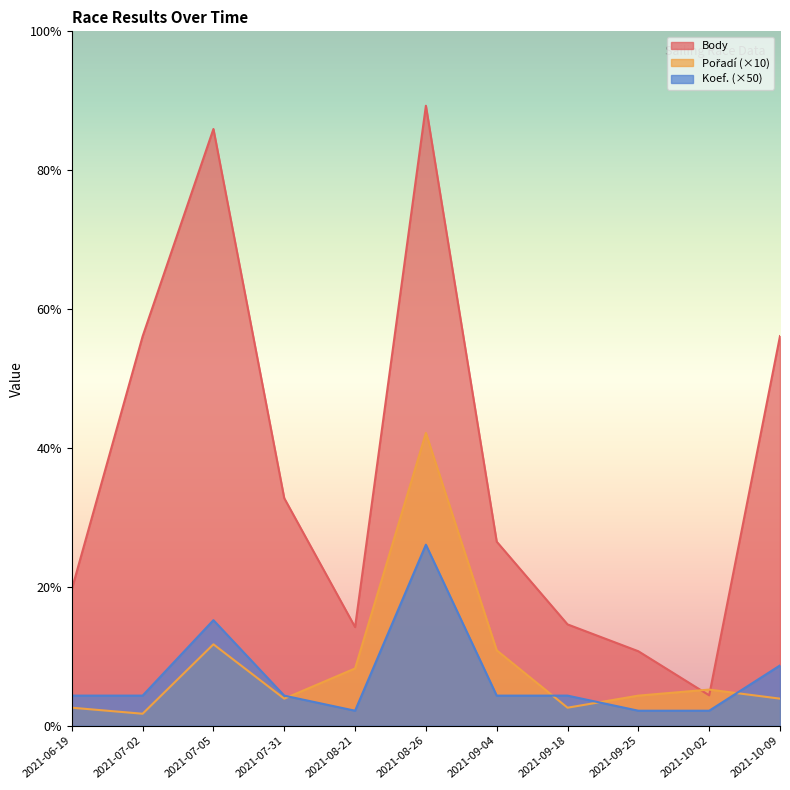

How many interior local peaks does the Pořadí series have?

3